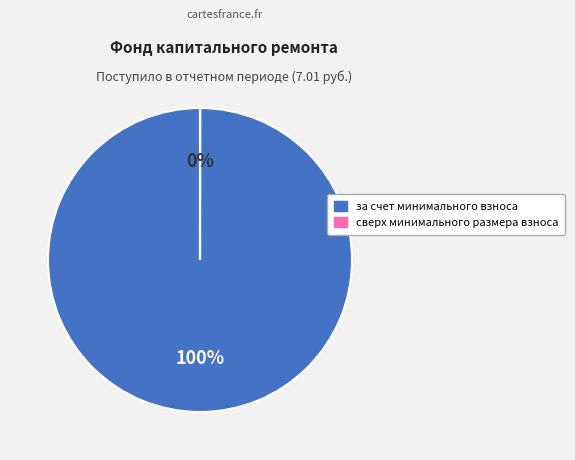

To the nearest percent, what percentage of the pie is за счет минимального взноса?

100%